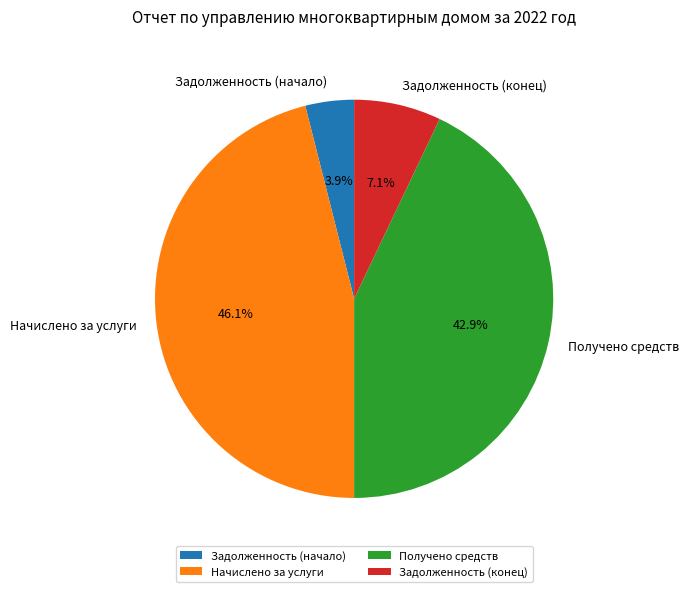

What portion of the pie excludes Начислено за услуги?

53.9%